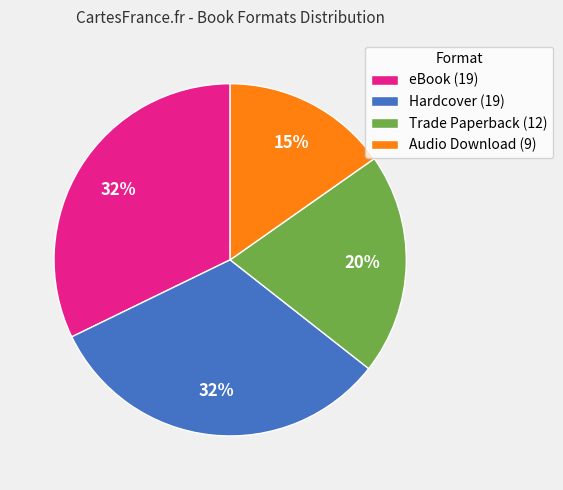

Approximately how many times larger is the value at Hardcover compared to Trade Paperback?

1.6